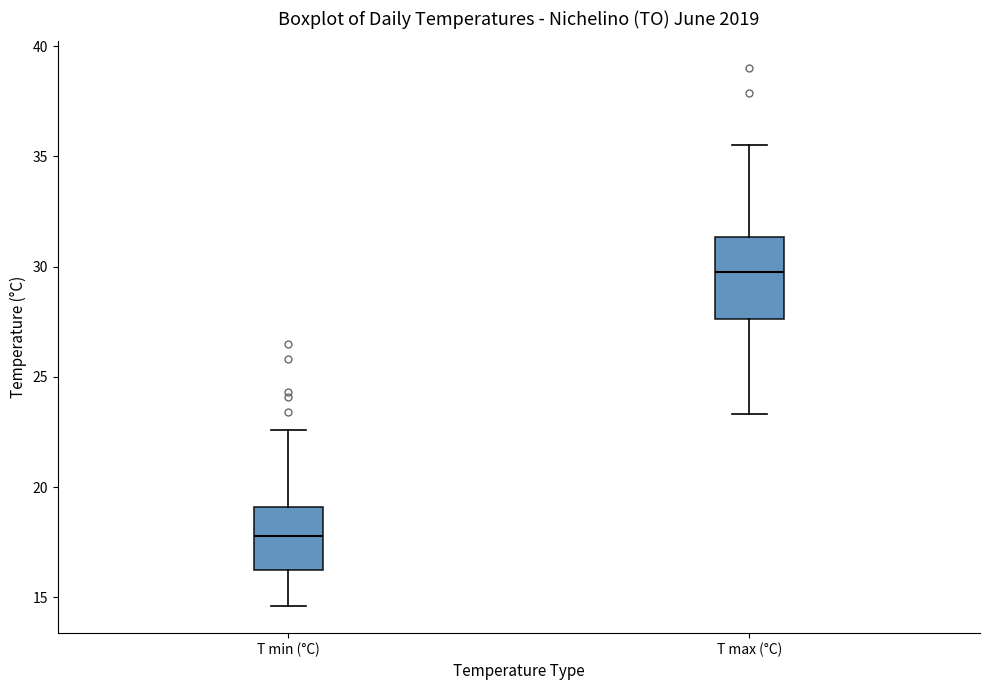

Comparing the boxes themselves (not the whiskers), which one is the tallest?

T max (°C)